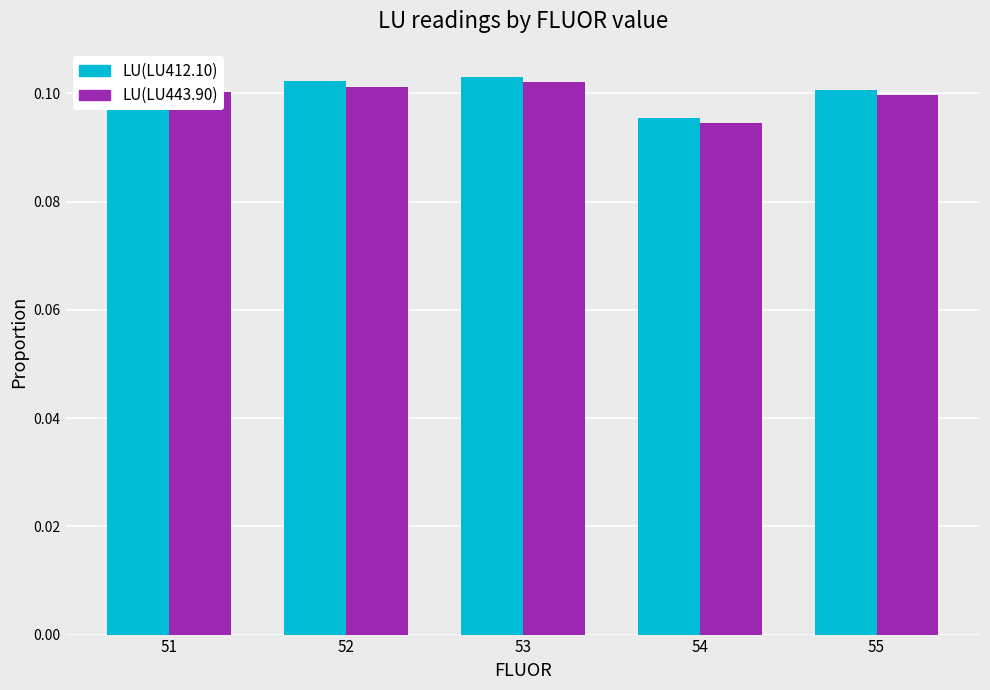

What are all the series names shown in the legend?

LU(LU412.10), LU(LU443.90)